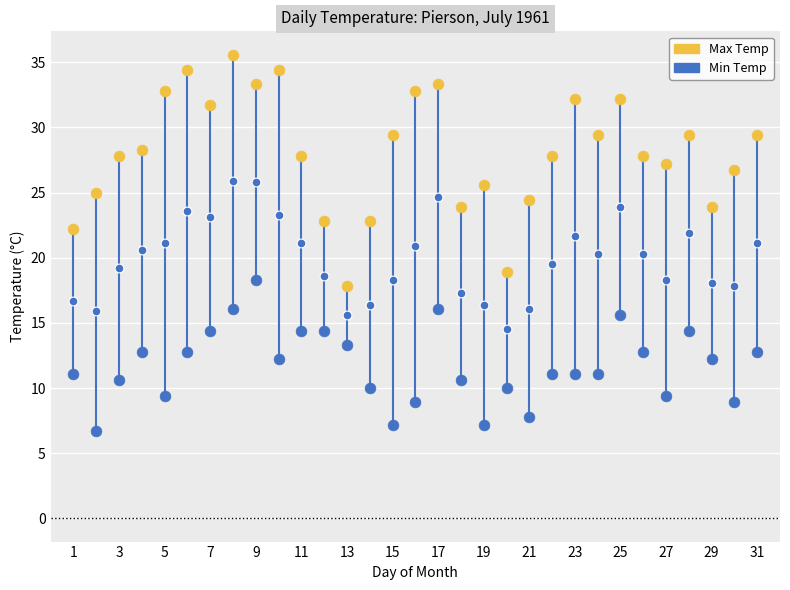

How many points are shown in the scatter plot?

93